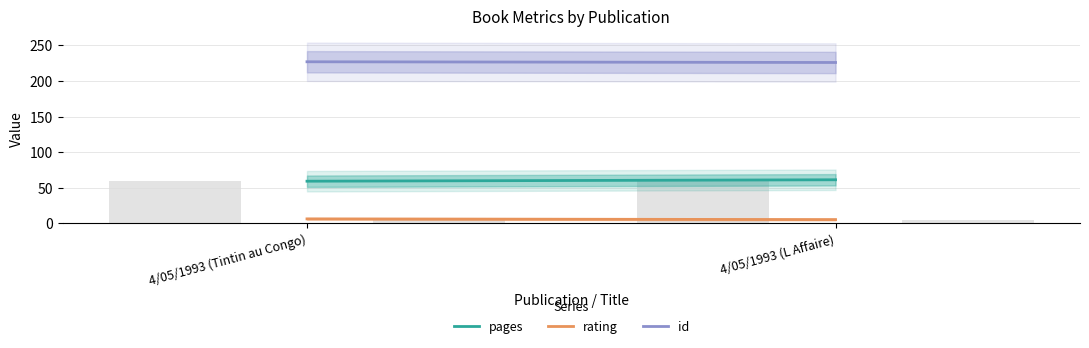

The id series shows 226 at 4/05/1993 (L Affaire). True or false?

True